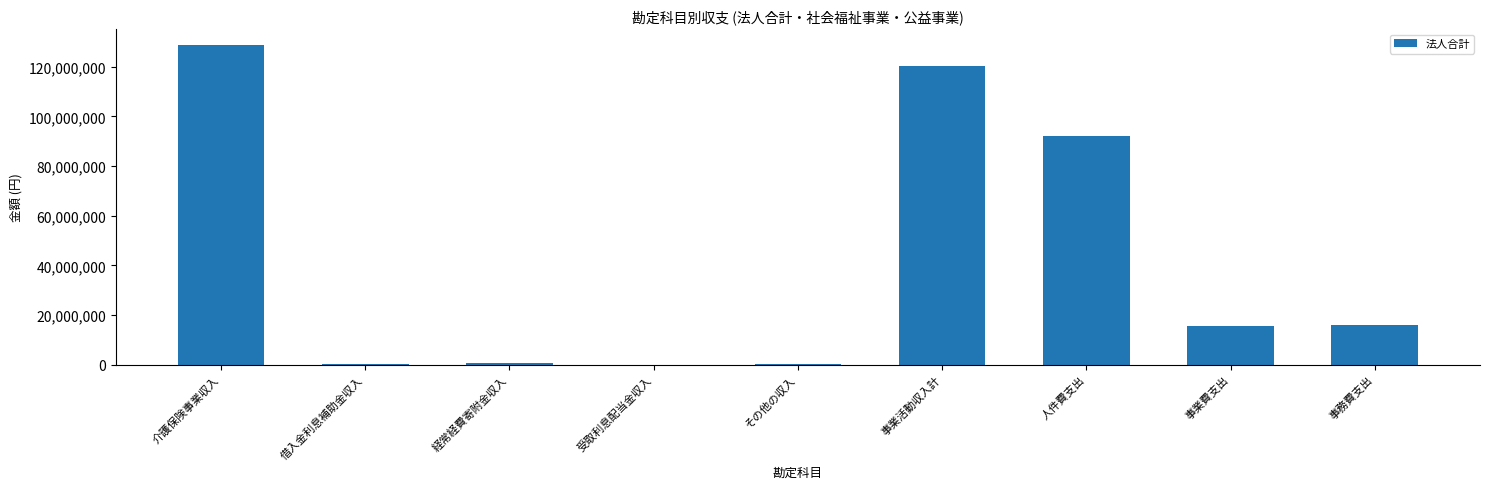

Which category has the highest value across all series?

介護保険事業収入